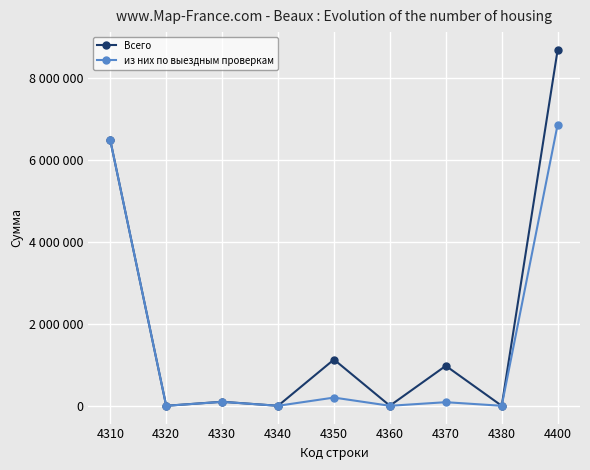

What are all the series names shown in the legend?

Всего, из них по выездным проверкам